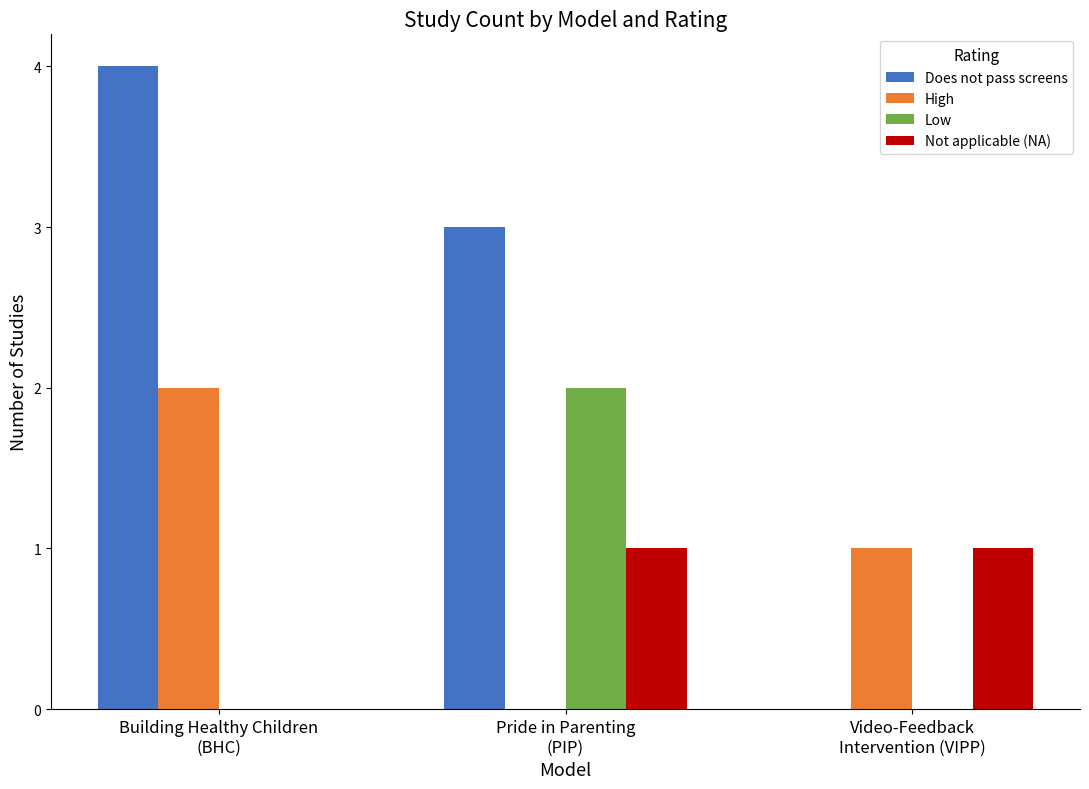

Which series has the largest total across all categories?

Does not pass screens